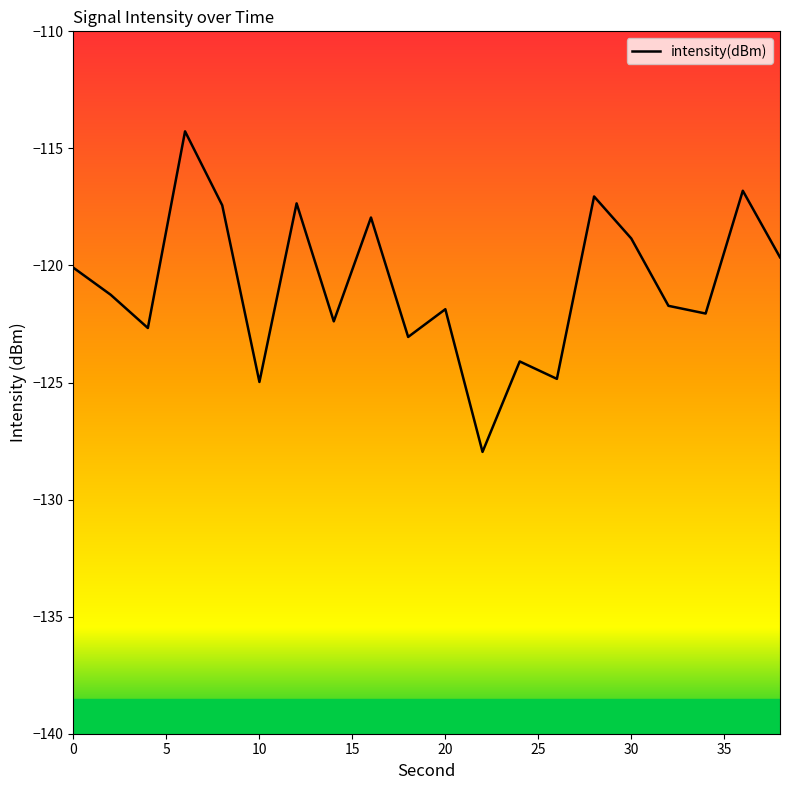

What is the greatest value displayed?

-114.3